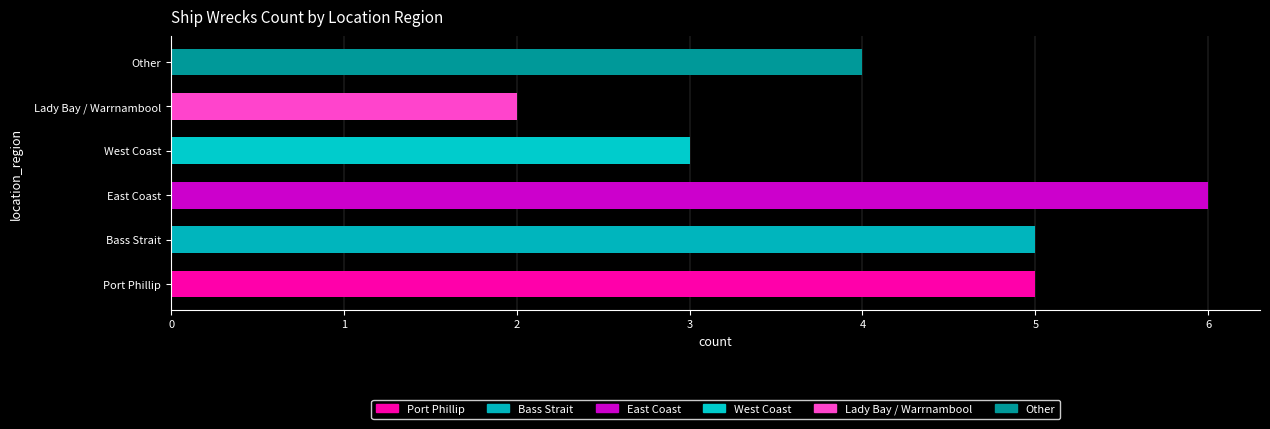

What is the change in value from Port Phillip to Other?

-1